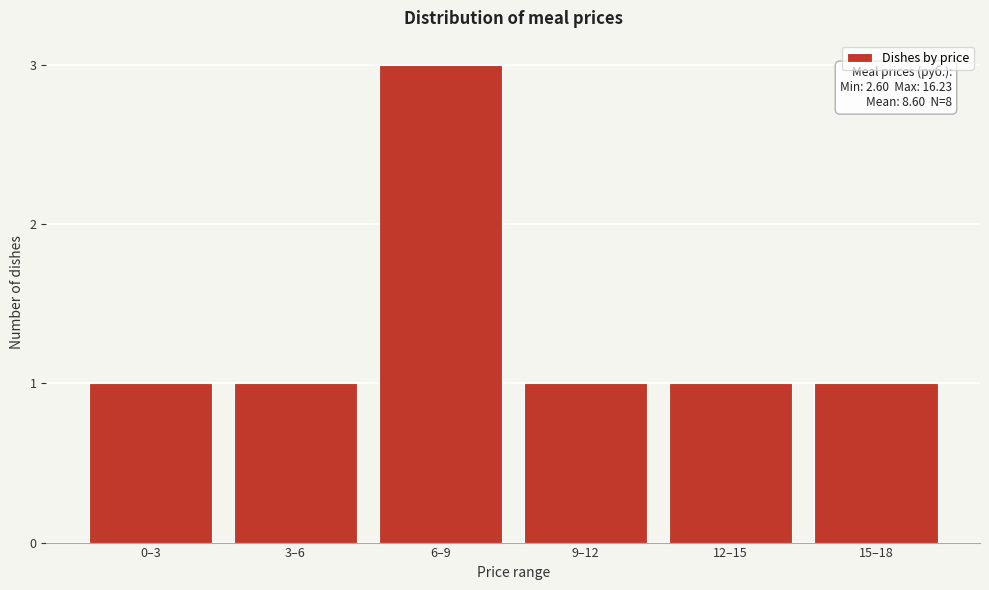

Reading right to left, what are all the values shown in this chart?

1	1	1	3	1	1